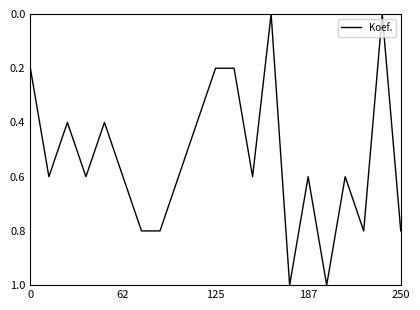

What is the difference between the maximum and minimum values?

1.0